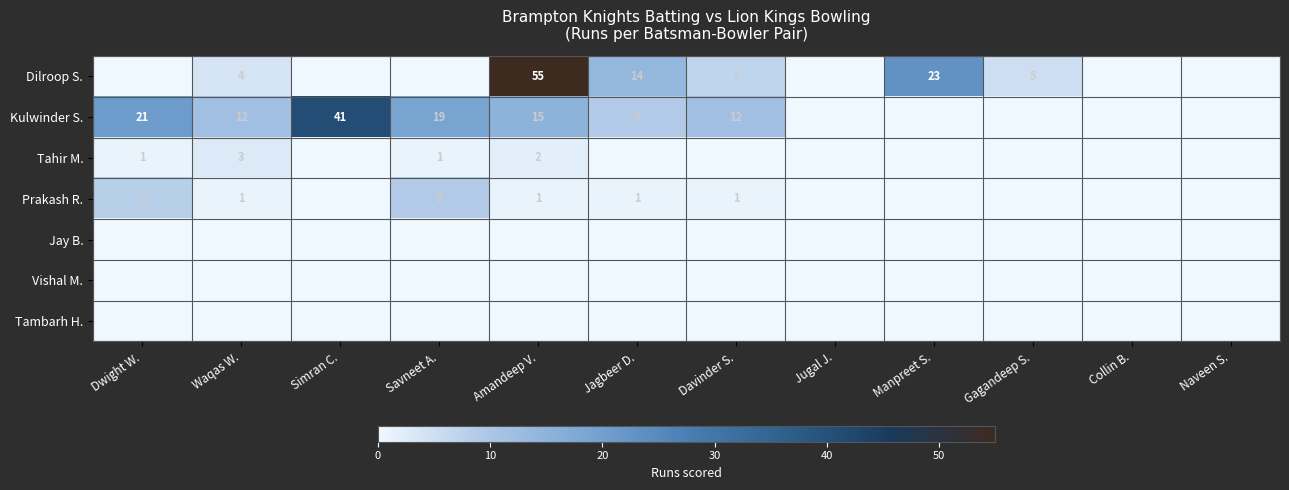

At how many categories does at least one series exceed 5?

8